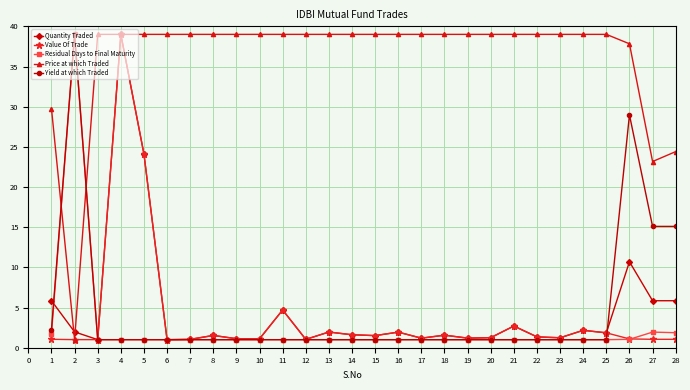

What is the spread (max minus min) of values at 26?

36.8